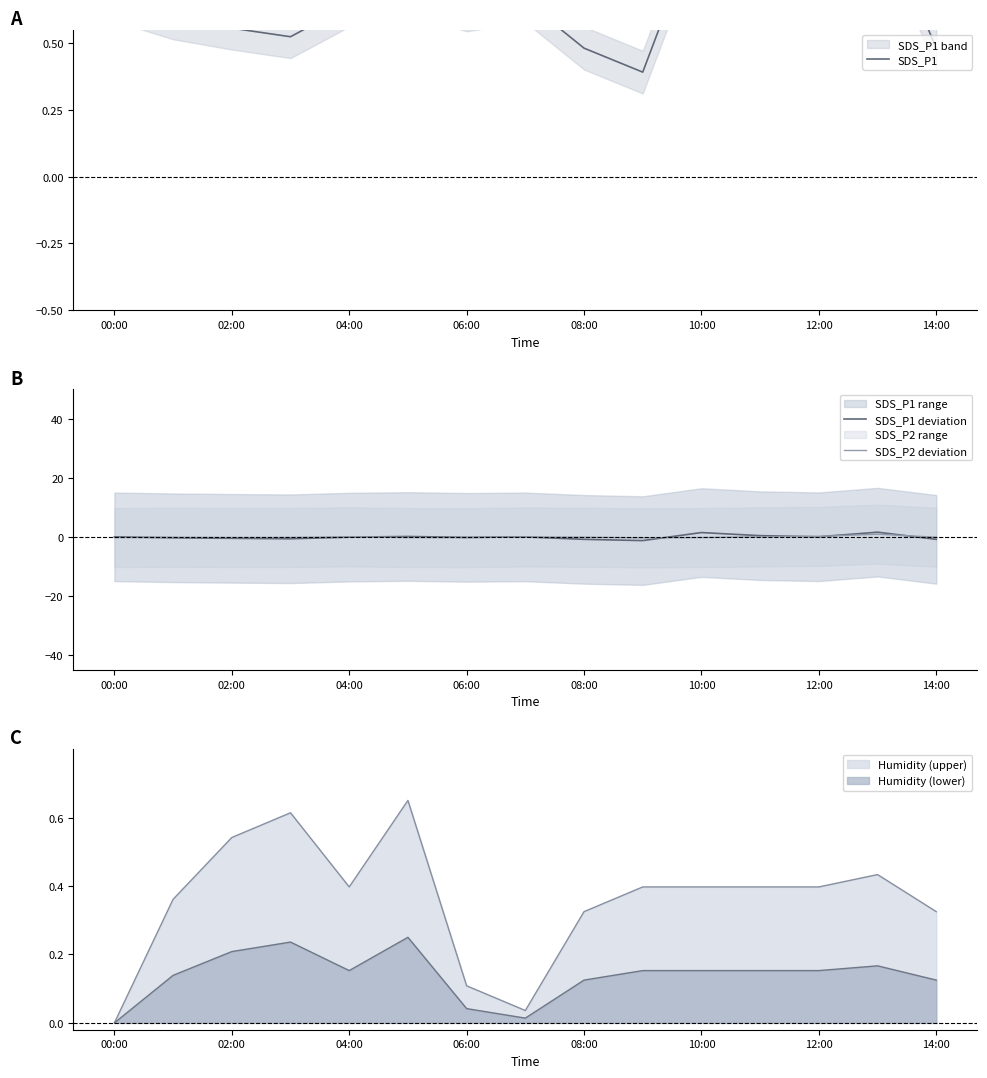

How many intersections are there between SDS_P2 deviation and SDS_P1 deviation?

7